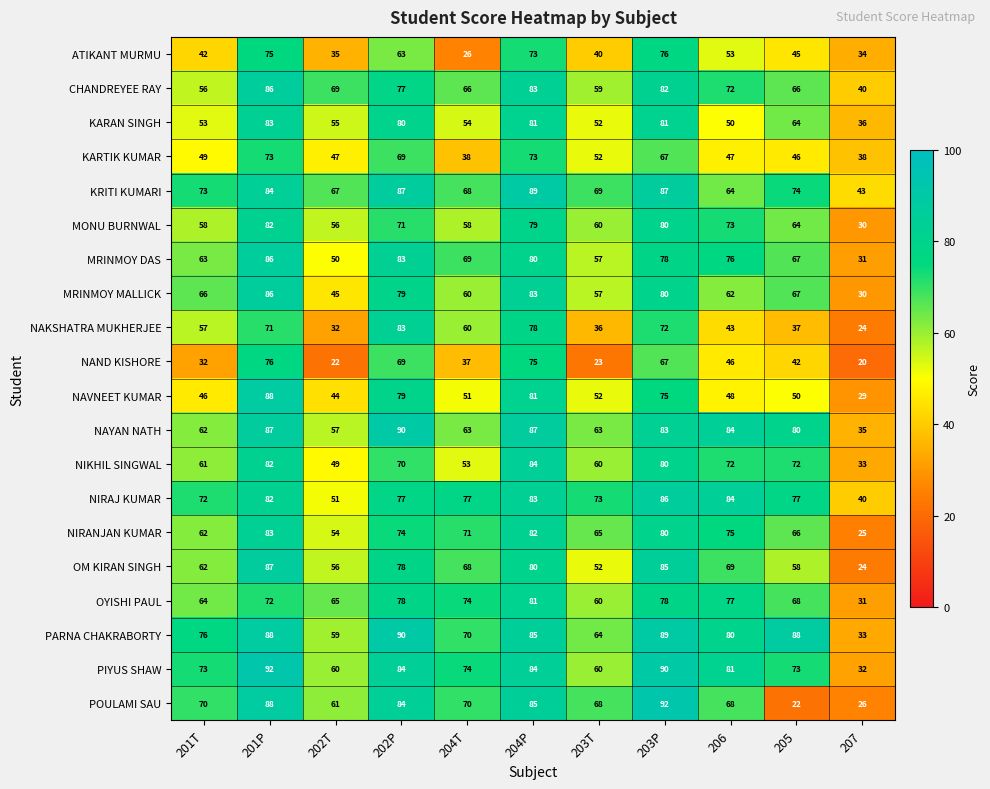

What is the approximate value of NIRANJAN KUMAR at 202P, to the nearest 5?

75